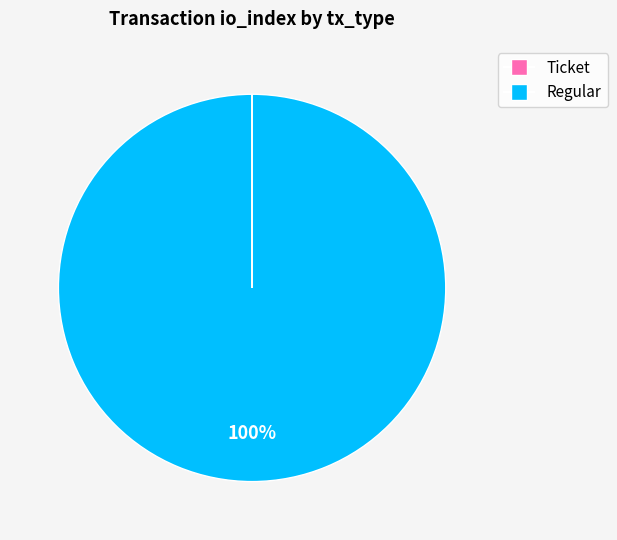

Does any single category account for the majority?

Yes